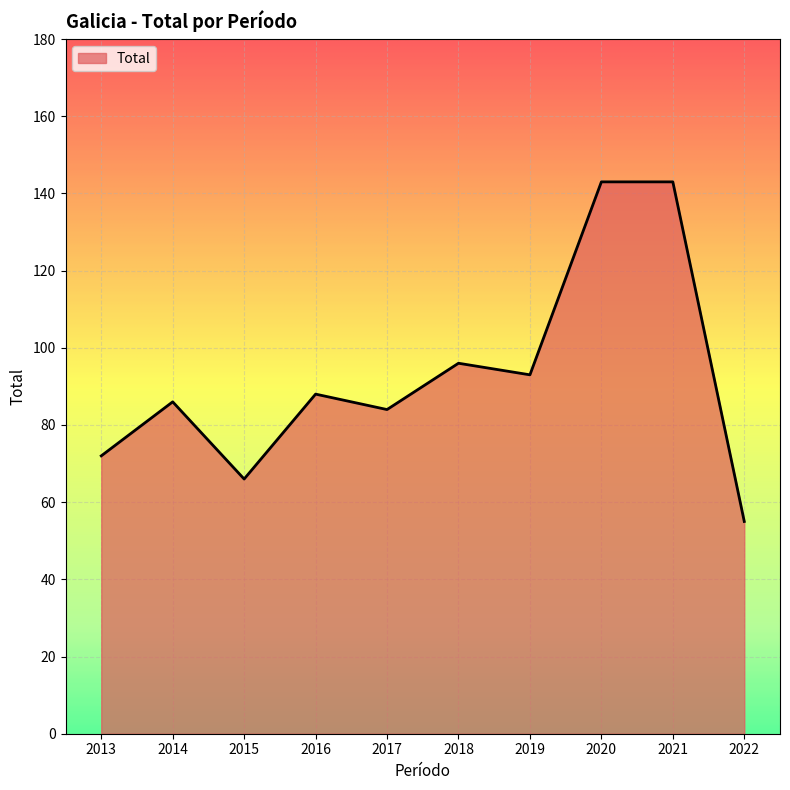

What is the average value?

93